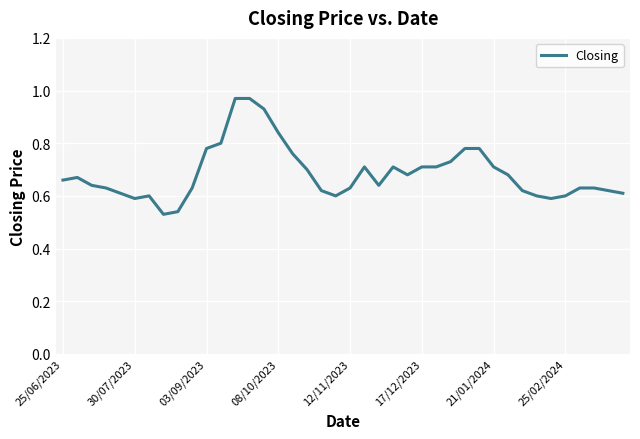

What is the difference between the second highest and second lowest values?

0.4